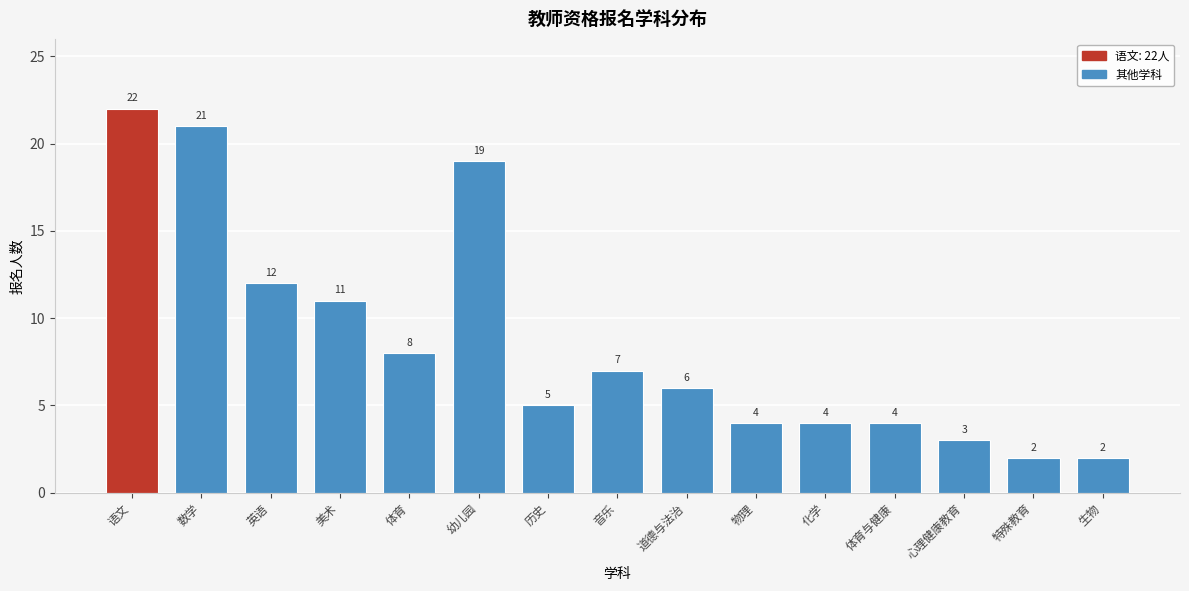

Reading left to right, transcribe all the data shown in this chart.

语文=22	数学=21	英语=12	美术=11	体育=8	幼儿园=19	历史=5	音乐=7	道德与法治=6	物理=4	化学=4	体育与健康=4	心理健康教育=3	特殊教育=2	生物=2